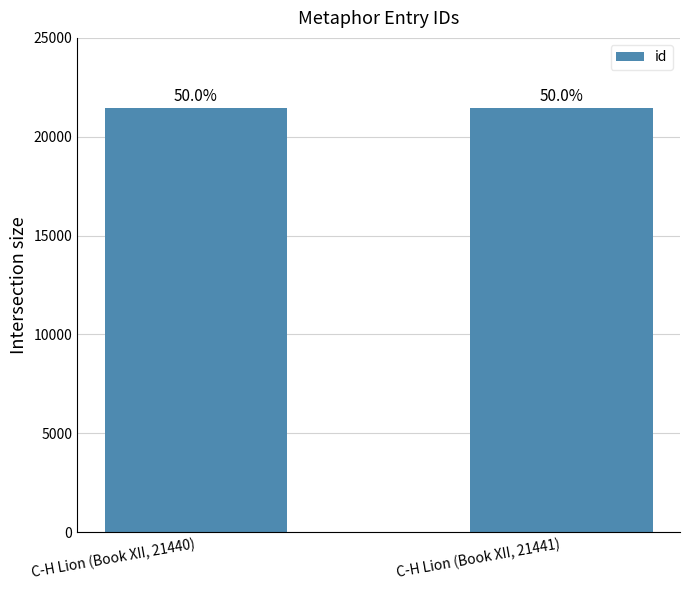

What is the smallest value displayed?

21440